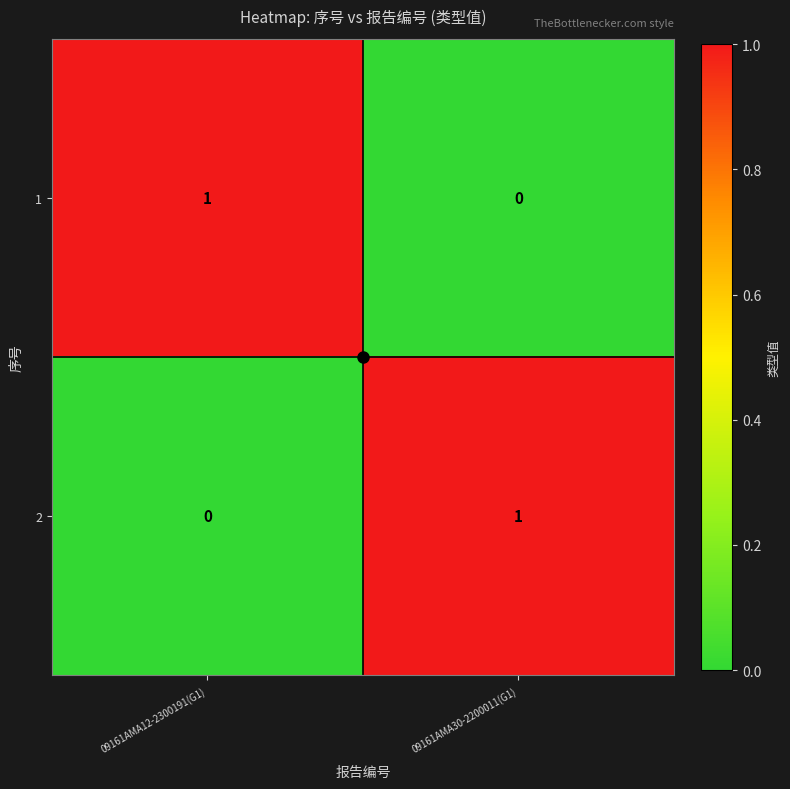

True or false: 2 has a value of 1 at 09161AMA30-2200011(G1).

True